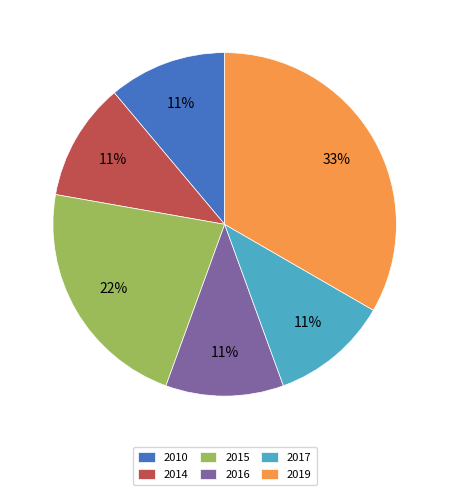

Is it true that 2010 is 1% of the pie?

False